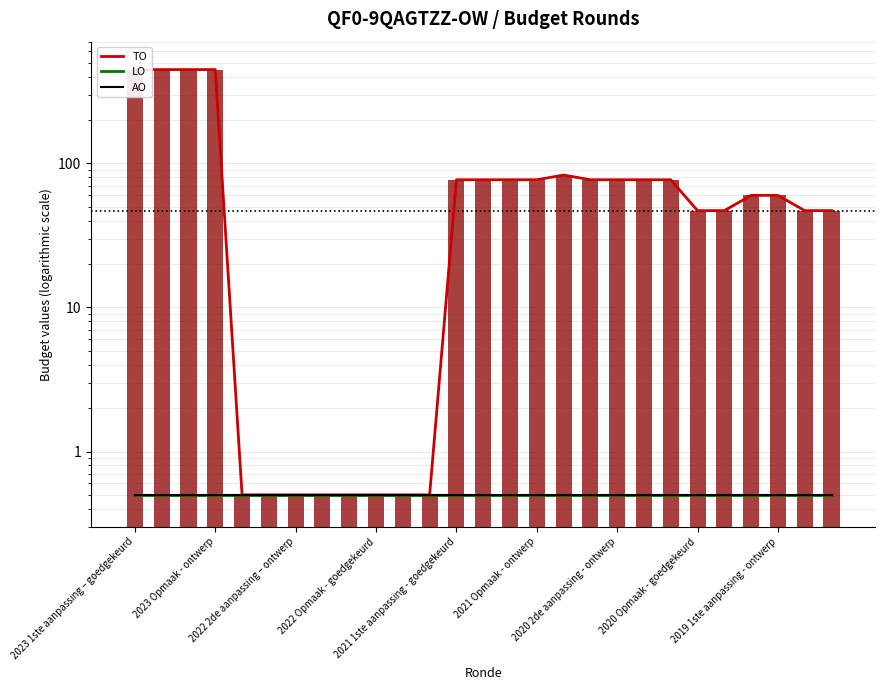

Is the value of AO at 20 greater than the value of TO at 26?

No